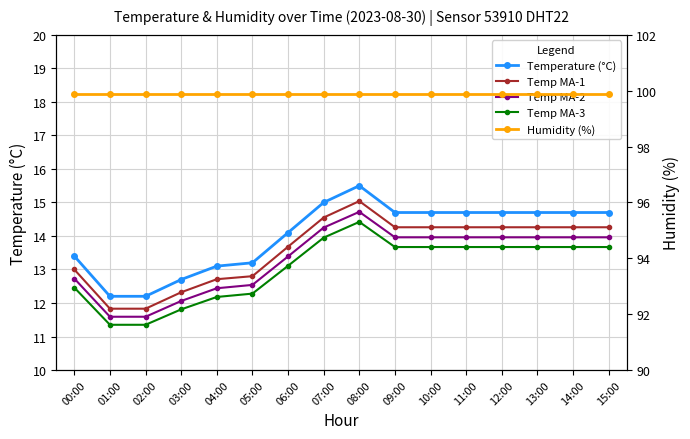

True or false: Temperature (°C) and Temp MA-1 cross at least once.

False